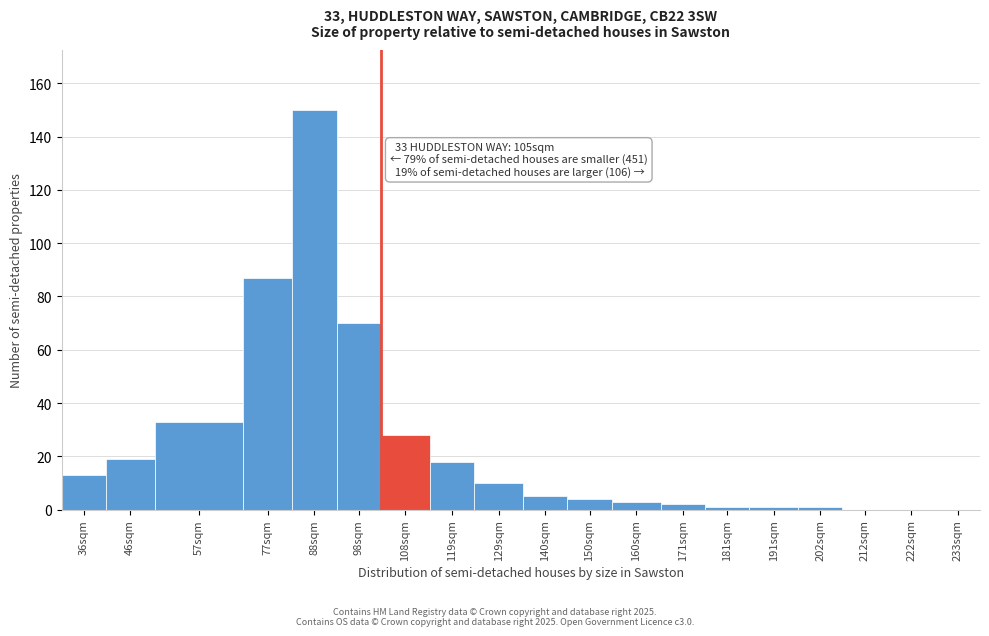

Reading left to right, extract all data points from this chart.

36sqm=13	46sqm=19	57sqm=33	77sqm=87	88sqm=150	98sqm=70	108sqm=28	119sqm=18	129sqm=10	140sqm=5	150sqm=4	160sqm=3	171sqm=2	181sqm=1	191sqm=1	202sqm=1	212sqm=0	222sqm=0	233sqm=0